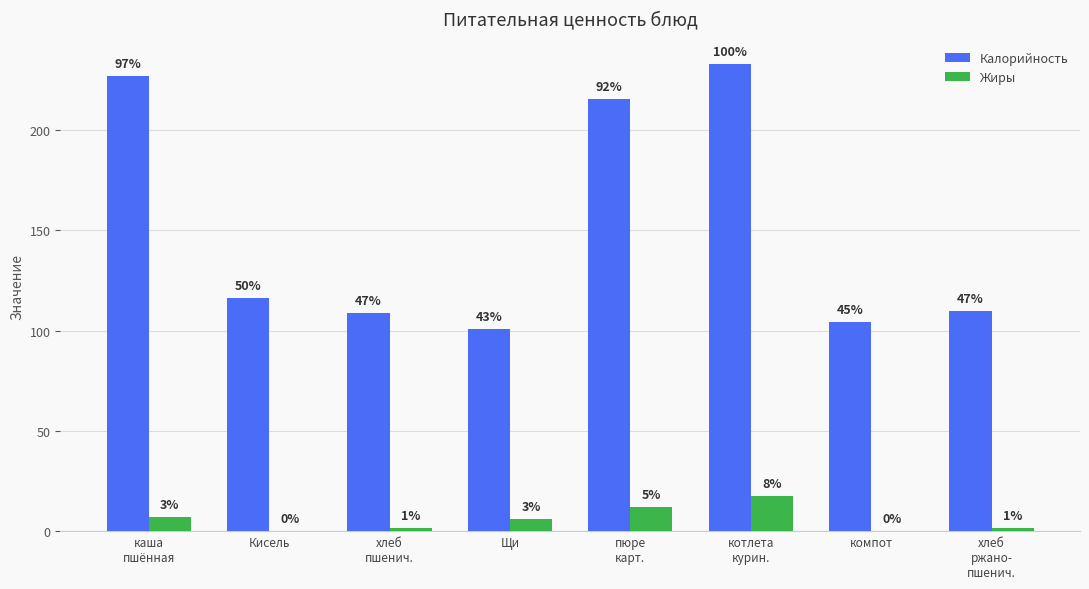

What is the value of the Калорийность bar at the 8th from the left?

109.6